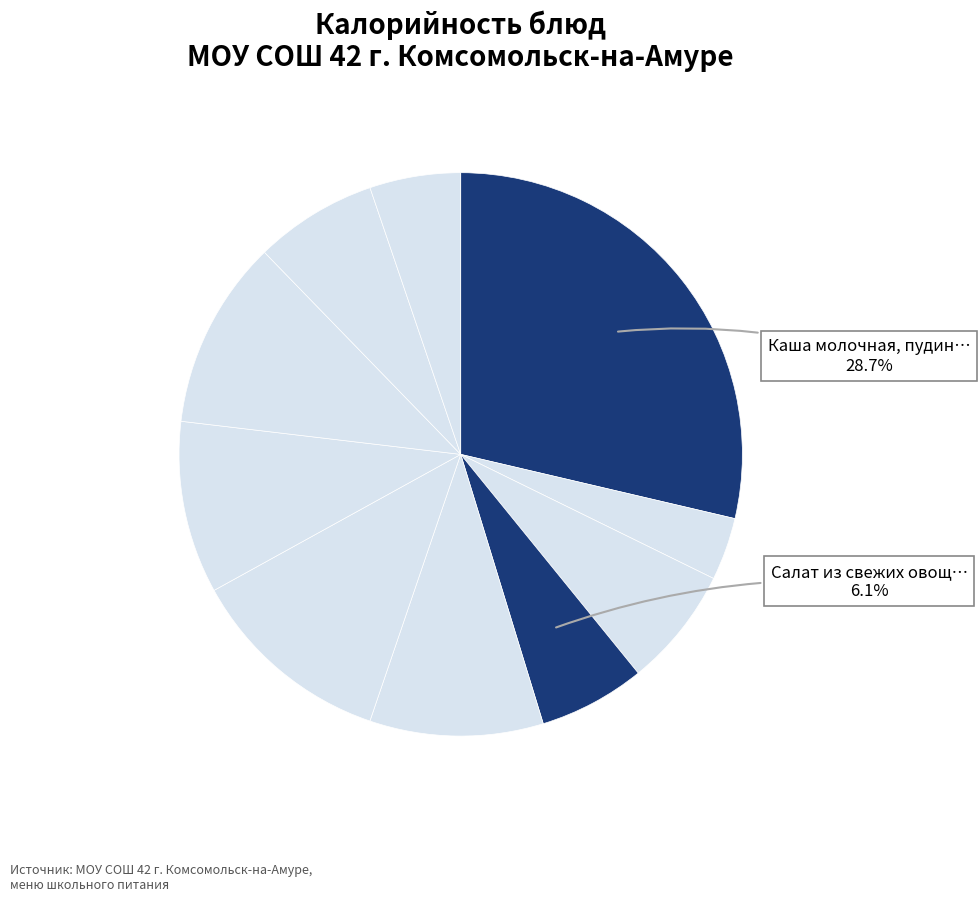

Which category has the biggest portion of the pie?

Каша молочная, пудинг творожный с джемом